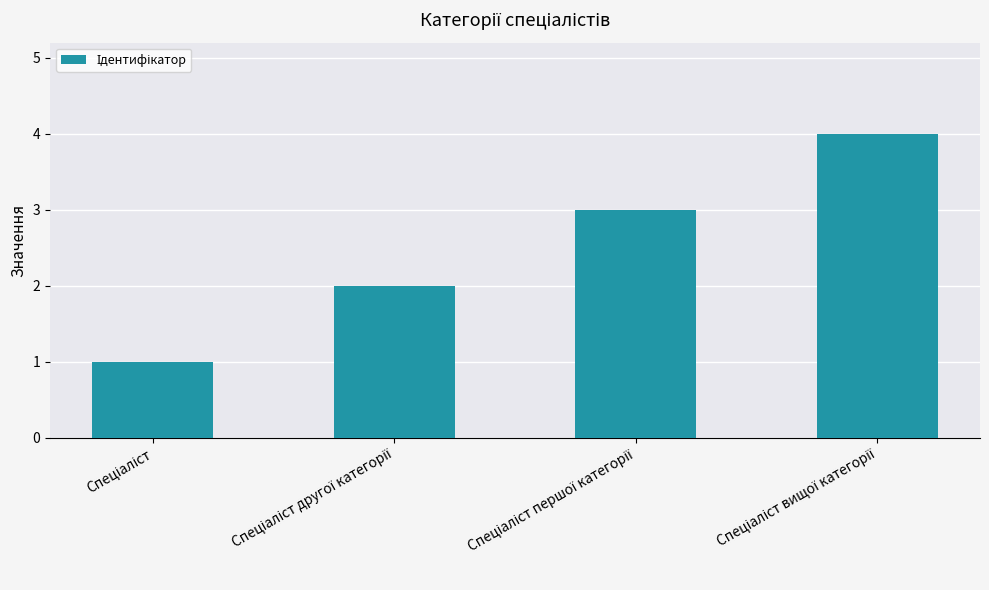

What is the sum of all values?

10